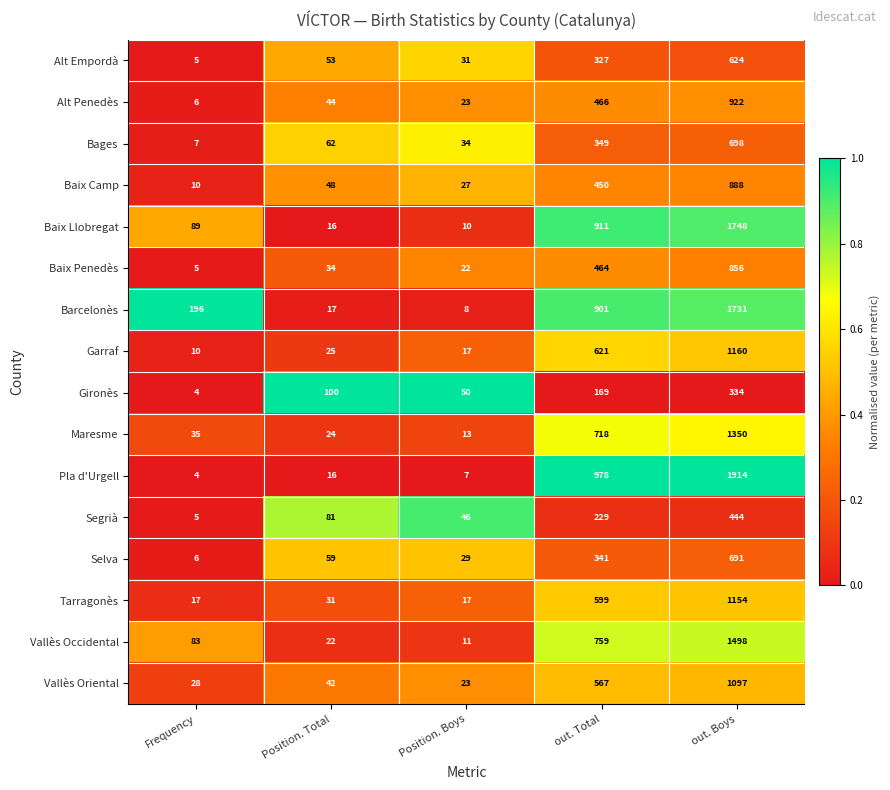

Between Position. Total and Position. Boys, which series saw the biggest shift?

Gironès